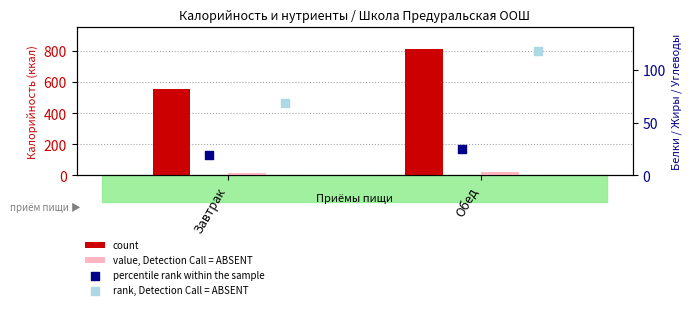

What is the total value across all series at Завтрак?

658.8